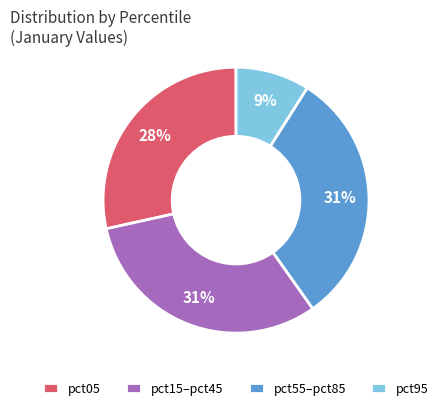

Is pct05 the majority of the pie?

No